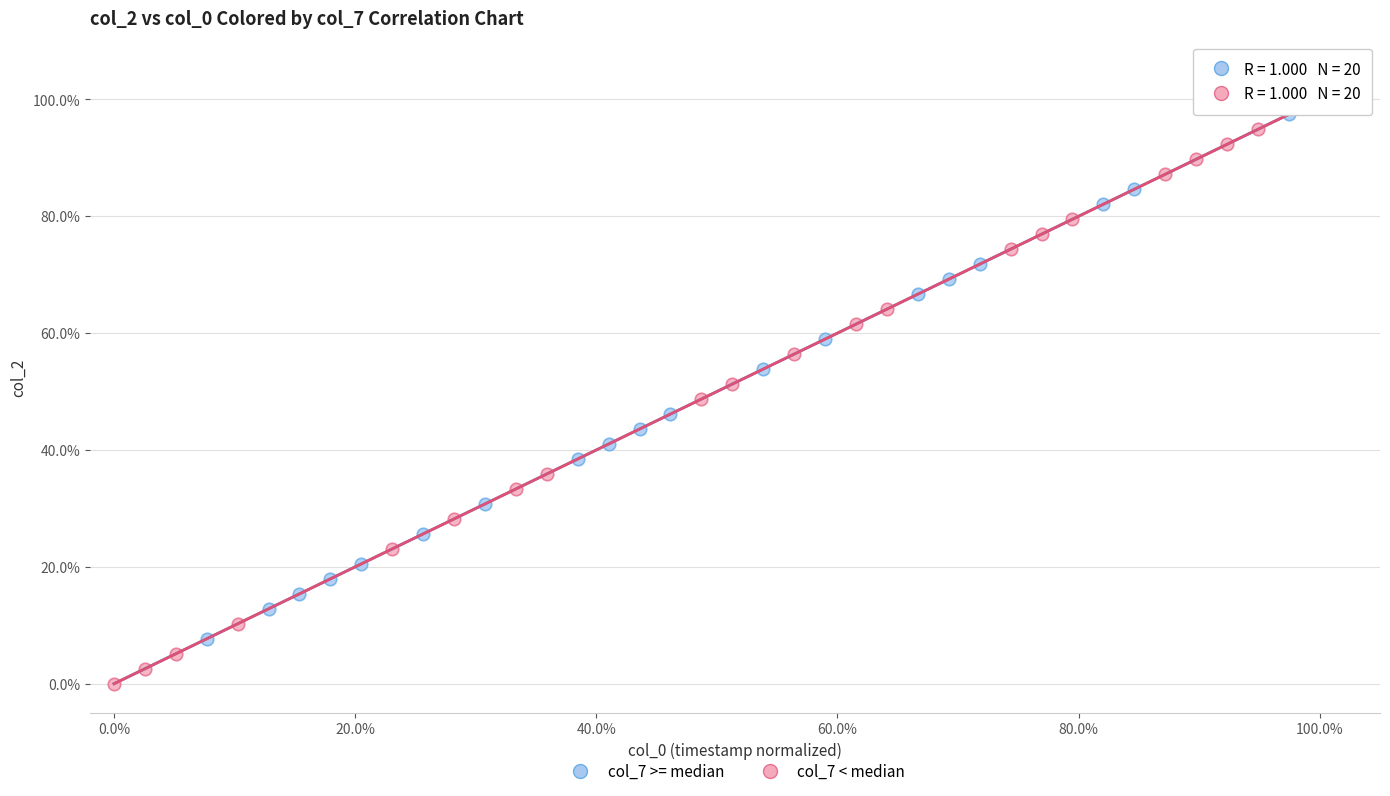

What are all the series names shown in the legend?

col_7 >= median, col_7 < median